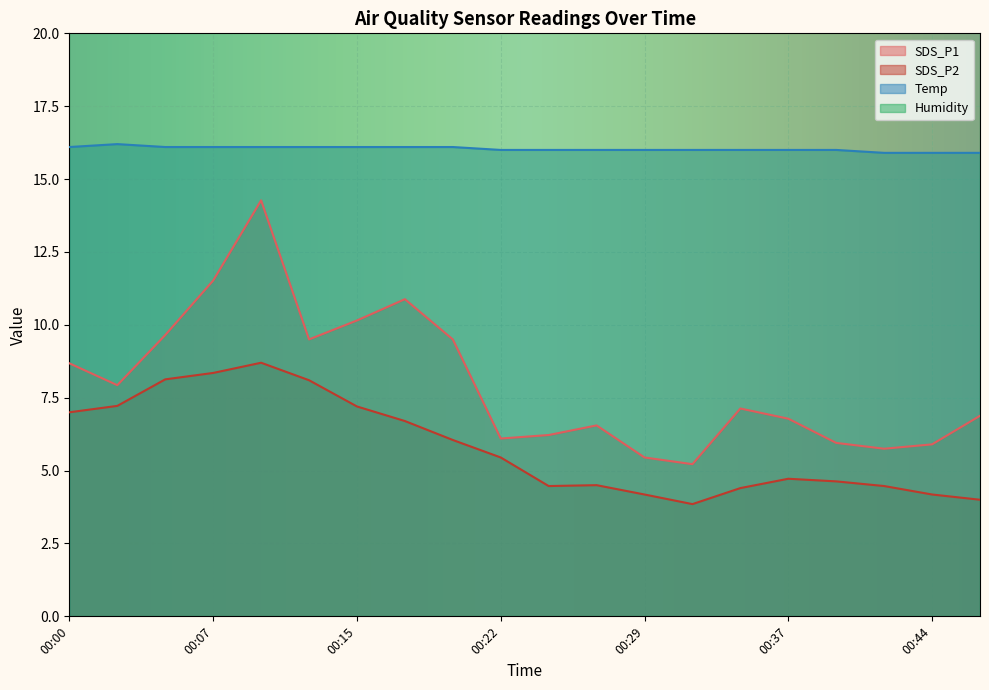

What value does the SDS_P1 series have at 00:22?

6.1